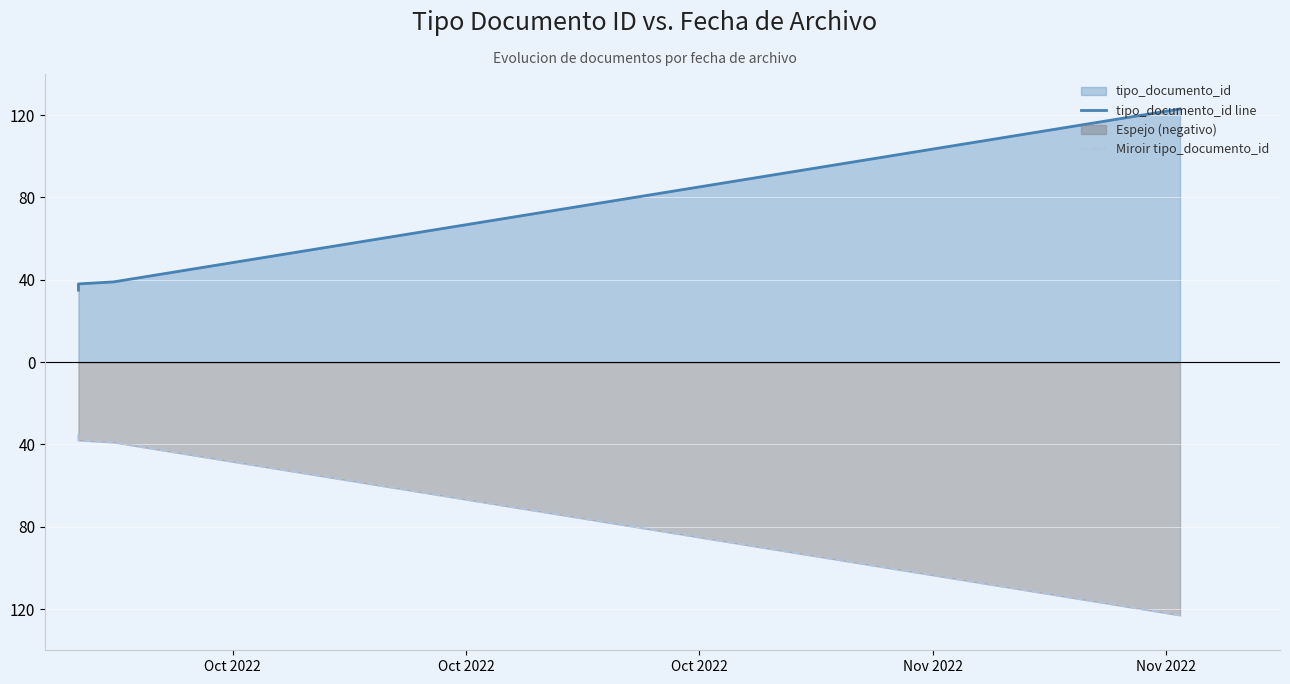

Is the value of tipo_documento_id line at Oct 2022 greater than the value of Miroir tipo_documento_id at Oct 2022?

Yes